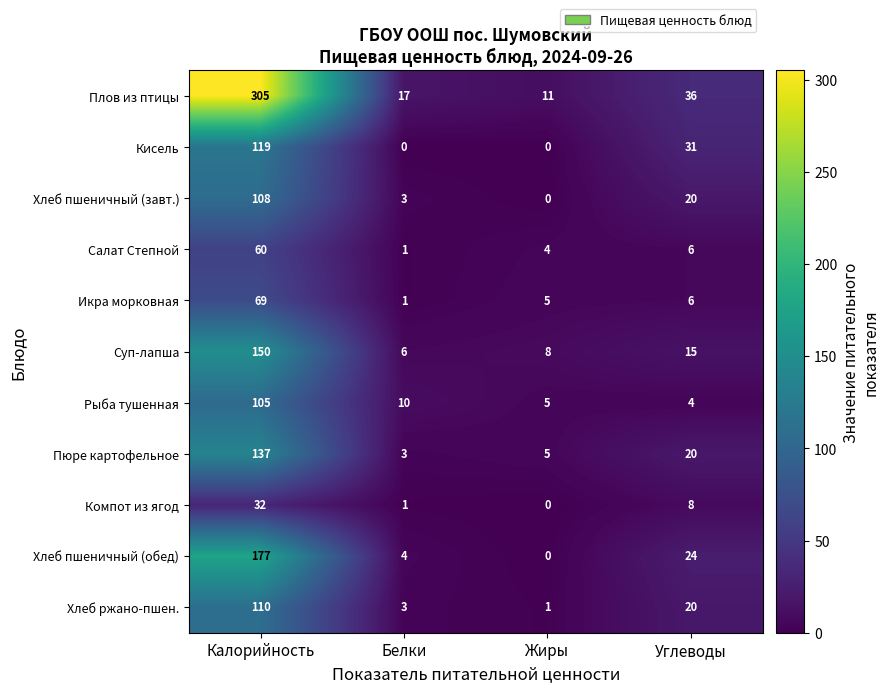

How many data points in Хлеб ржано-пшен. are less than 20?

2